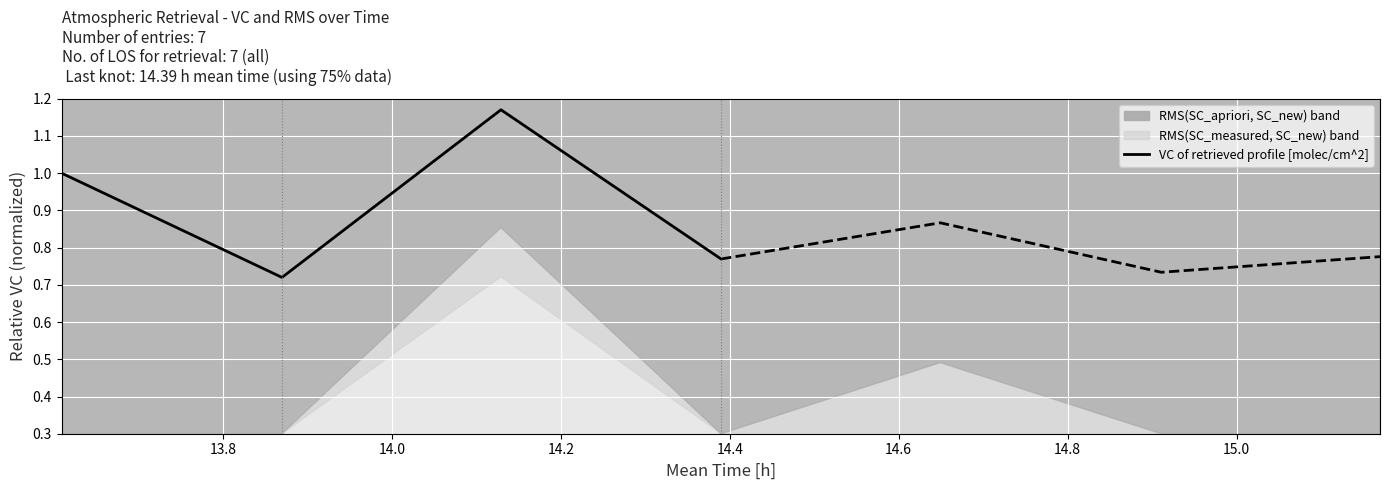

Is it true that the value at 13.6 is 0.6?

False